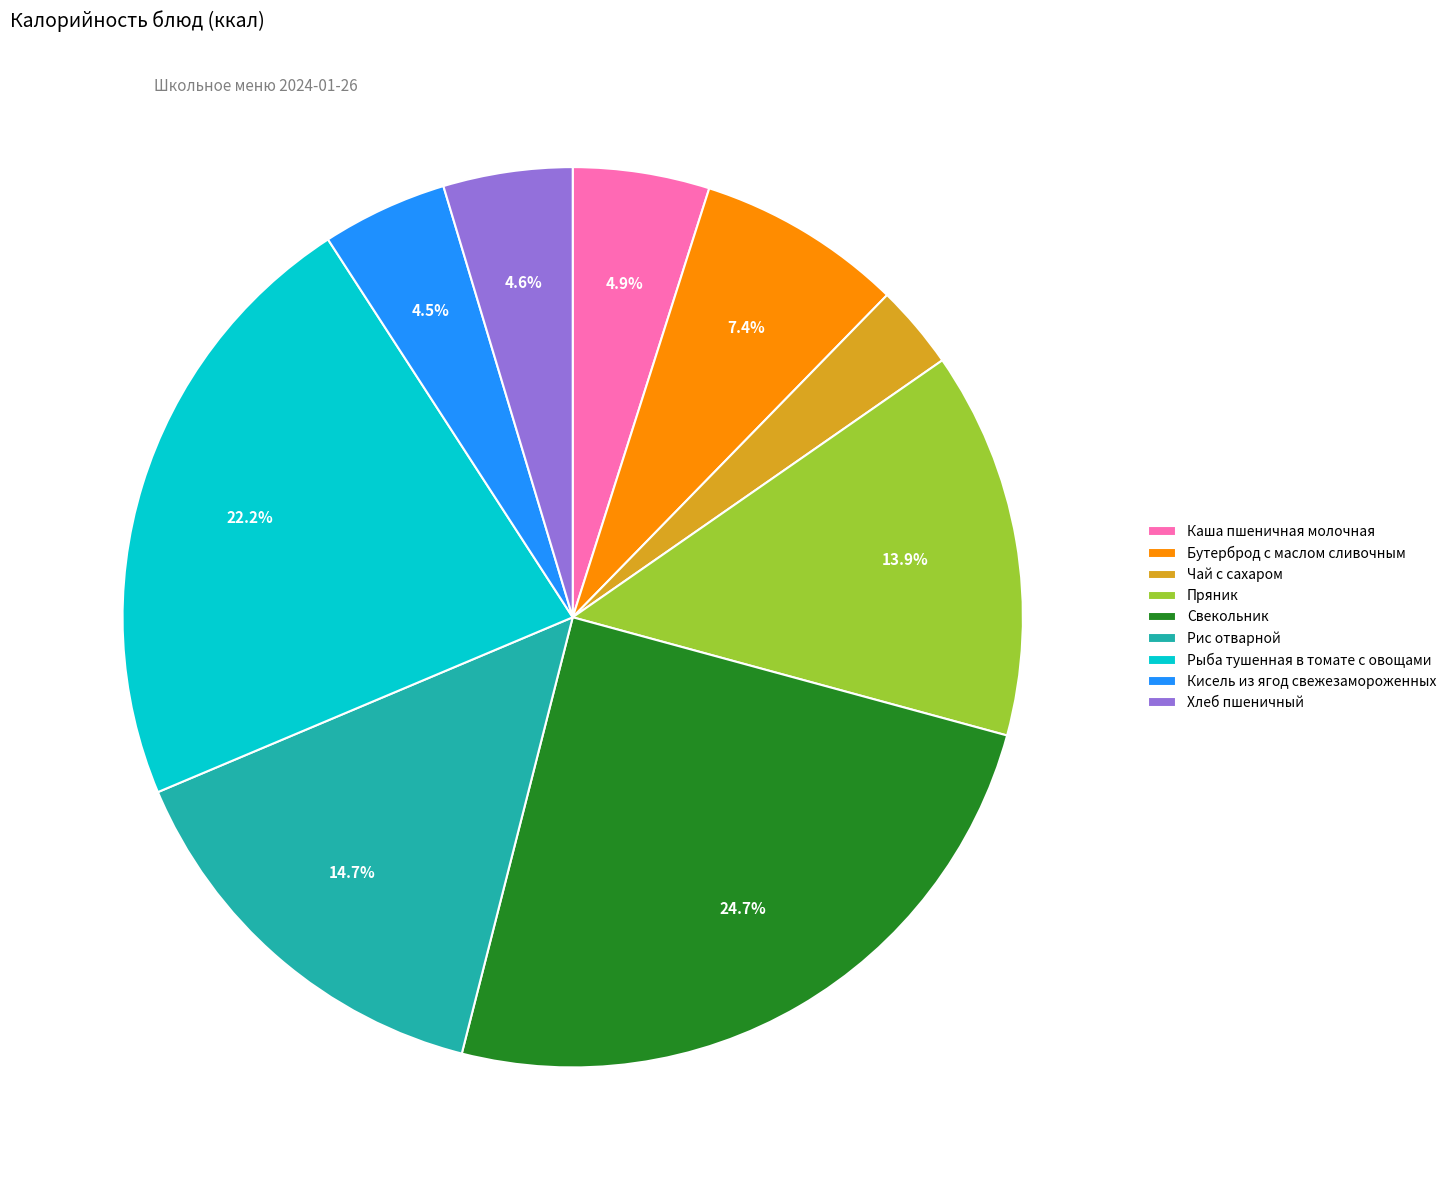

Which category has the smallest portion of the pie?

Чай с сахаром